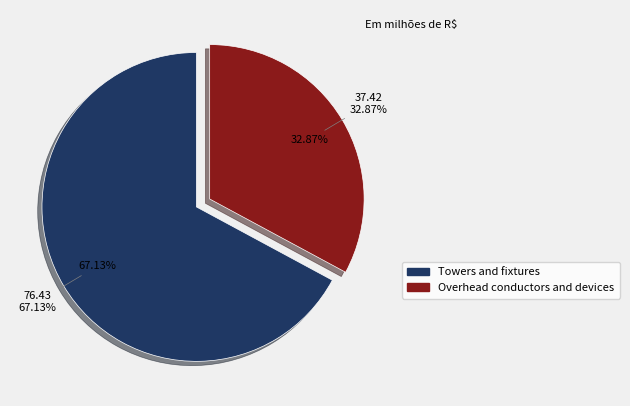

Which category has the biggest portion of the pie?

Towers and fixtures